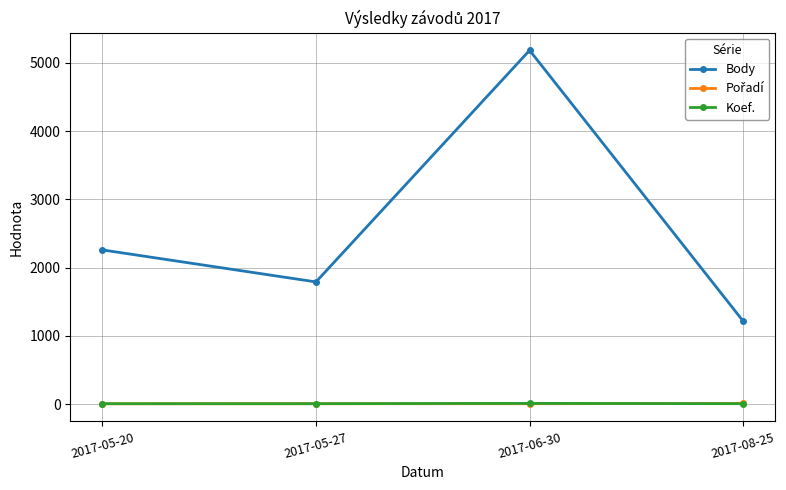

Which series has the largest range (max minus min)?

Body